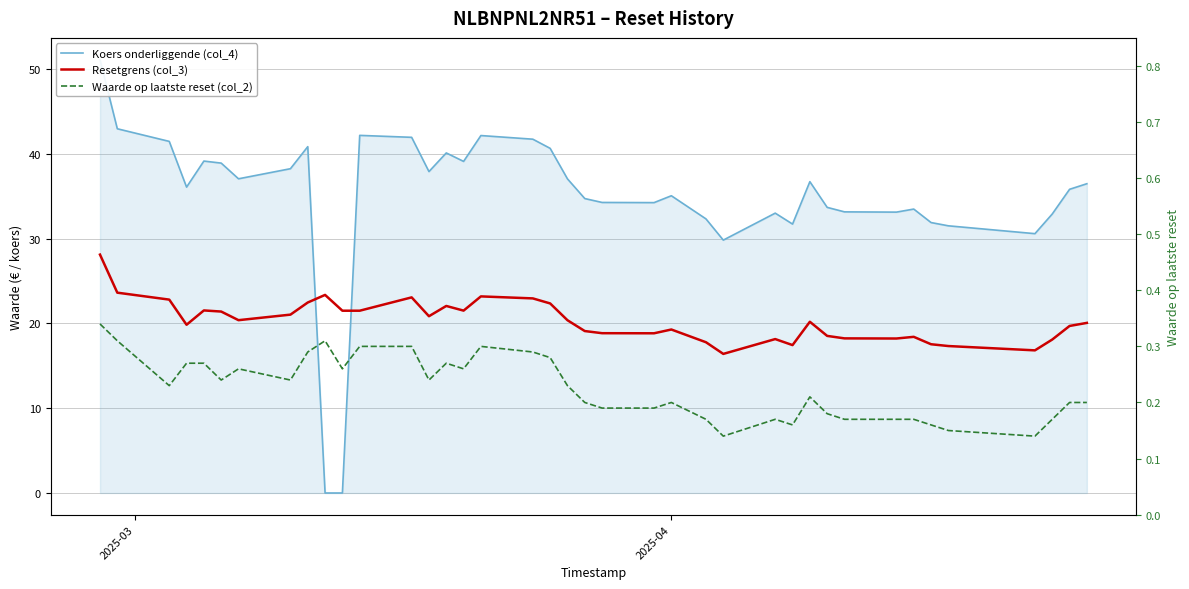

At how many categories does at least one series exceed 10?

39